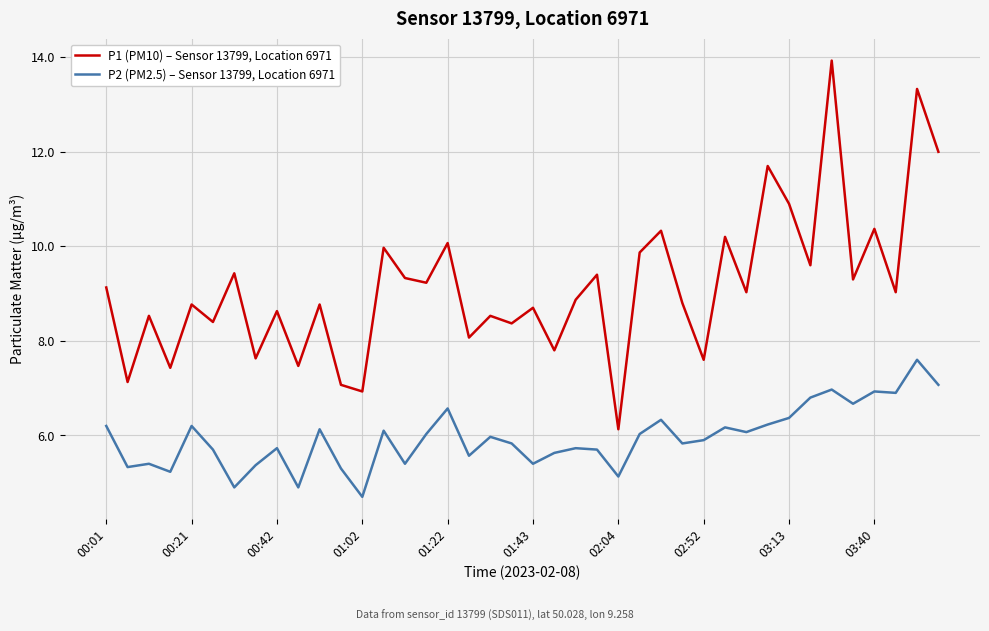

How many distinct data groups are displayed?

2